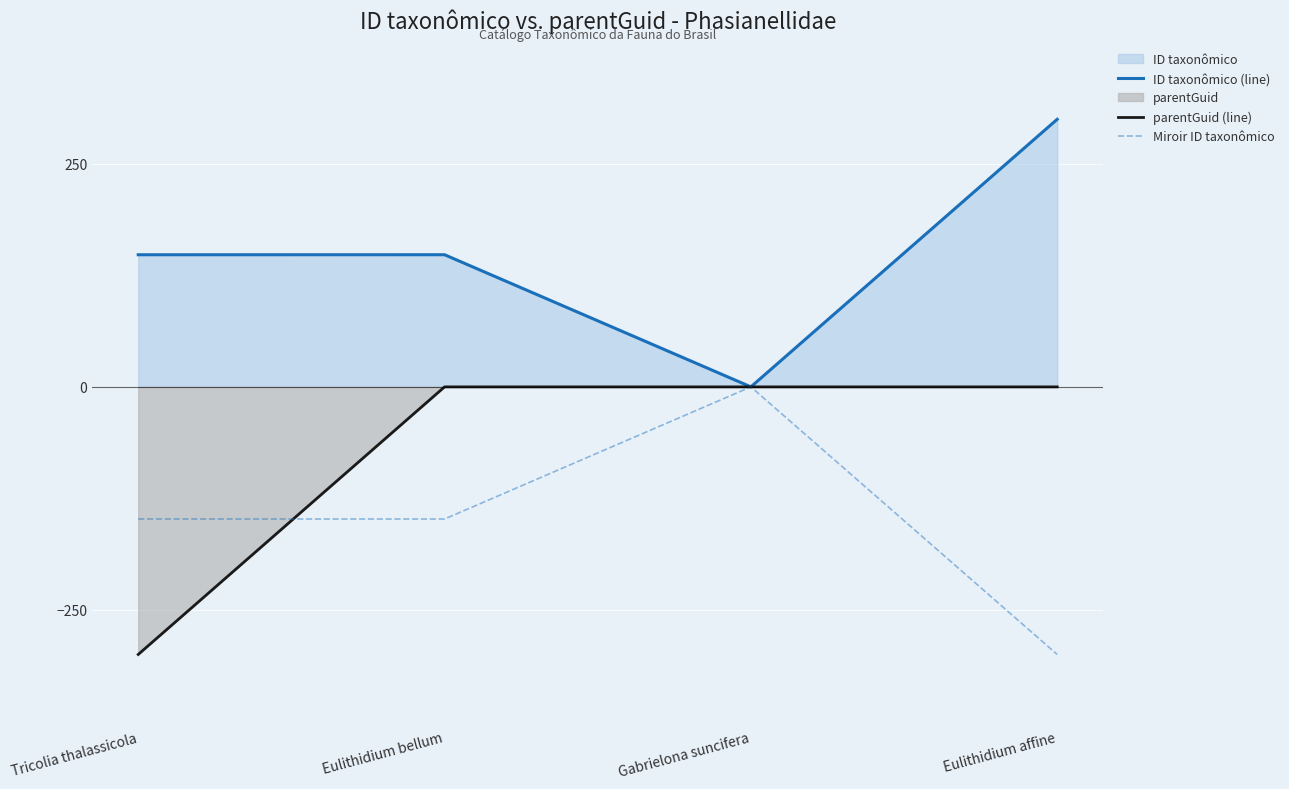

At how many categories does at least one series exceed -19?

4